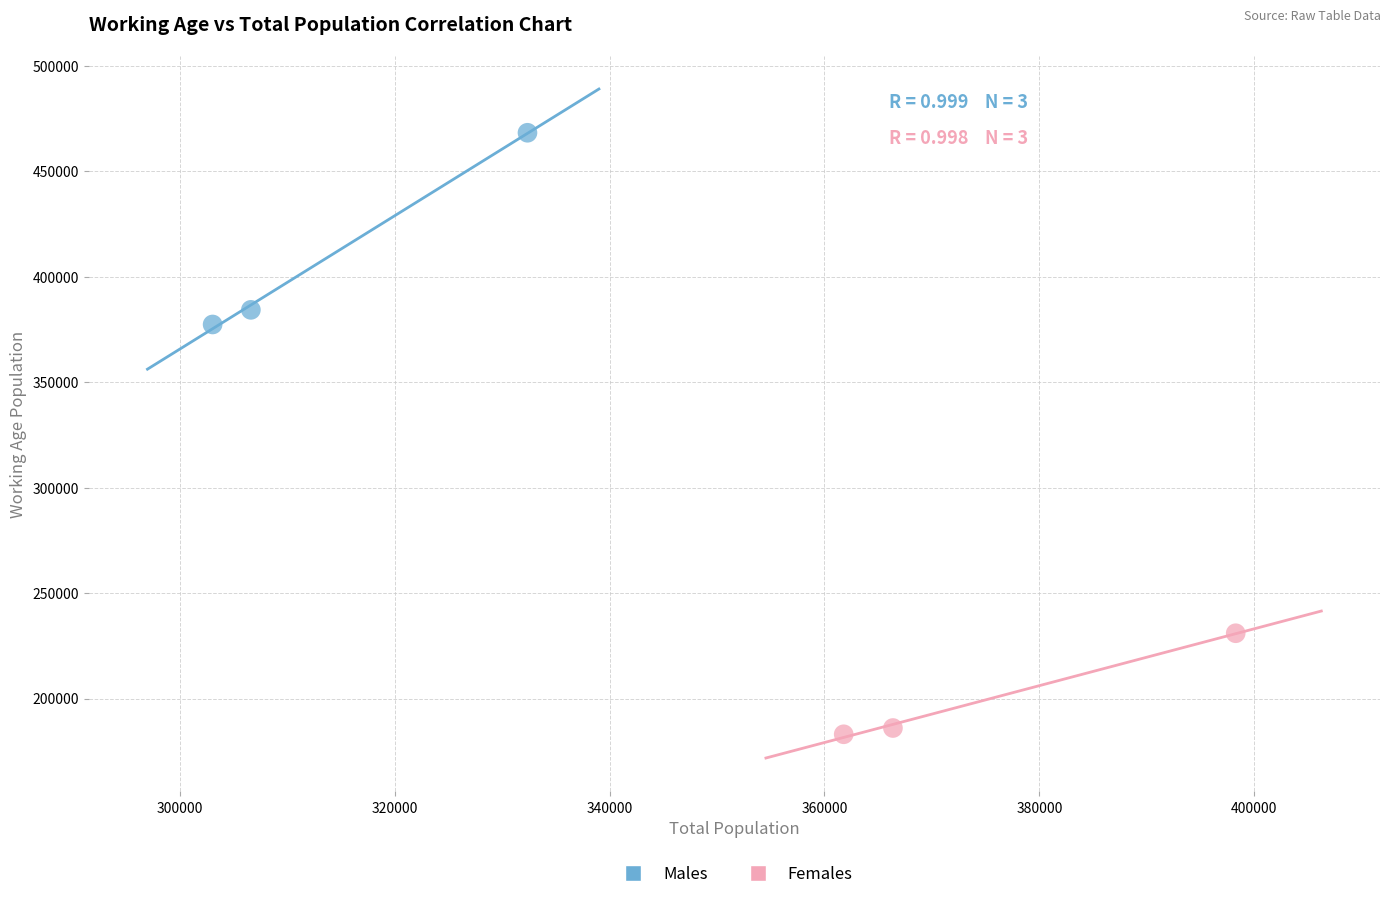

Which series contains the lowest Y value?

Females